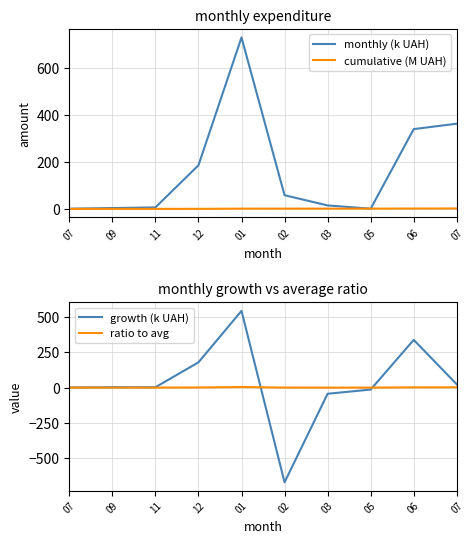

What is the sum of the cumulative (M UAH) values at 12 and 03?

1.2